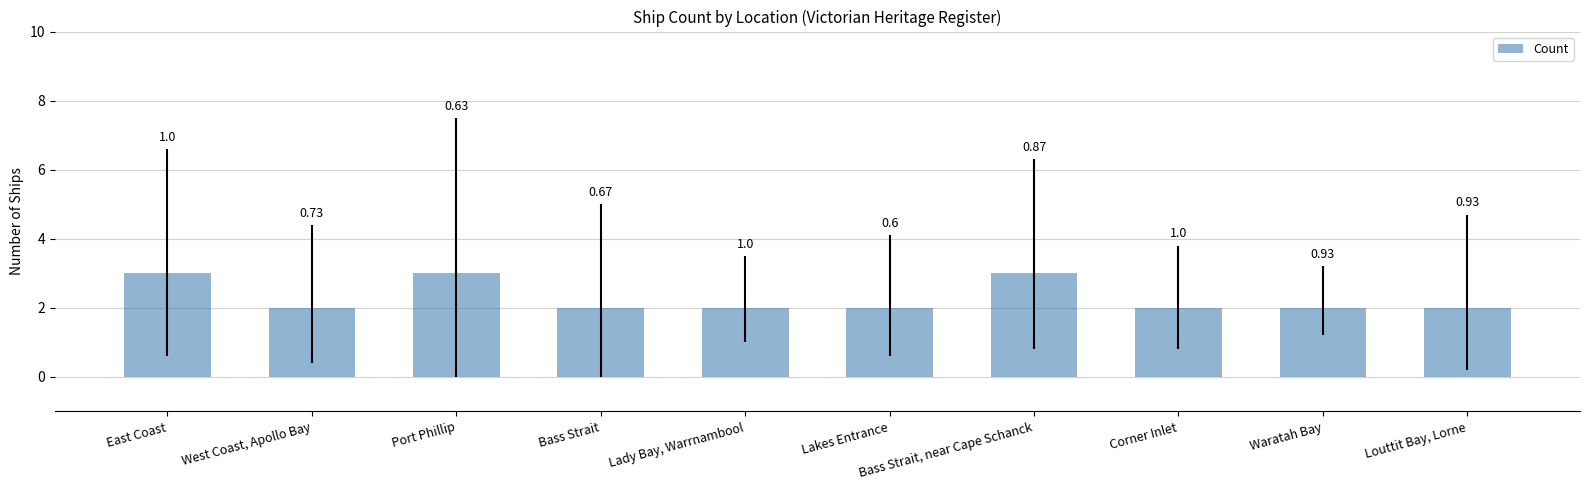

At which label is the value closest to 2?

West Coast, Apollo Bay